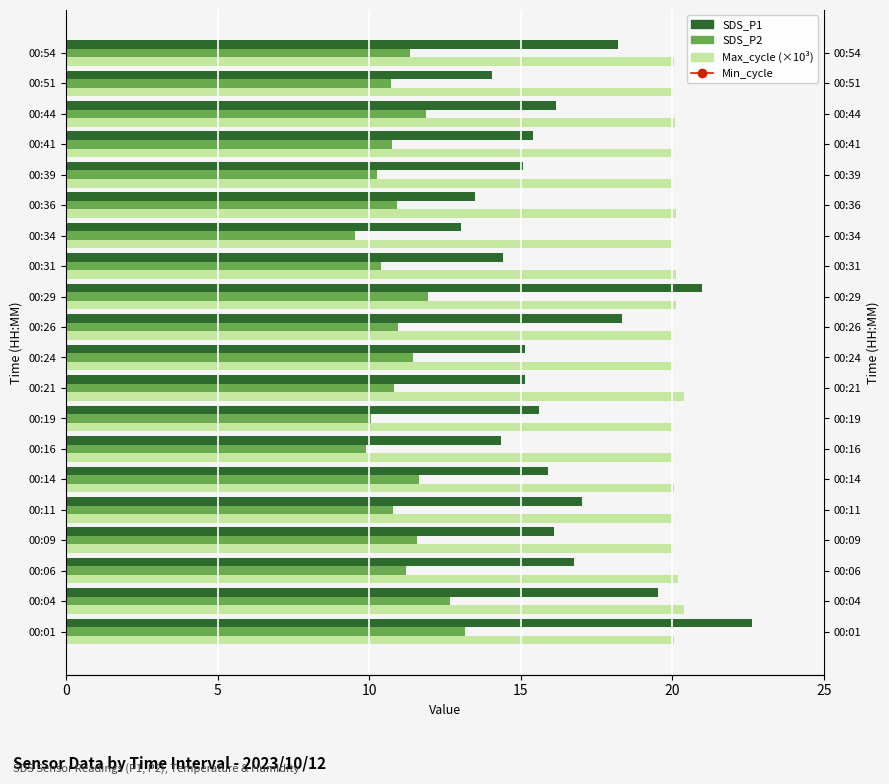

The value of SDS_P2 at 00:36 is 4.8. True or false?

False